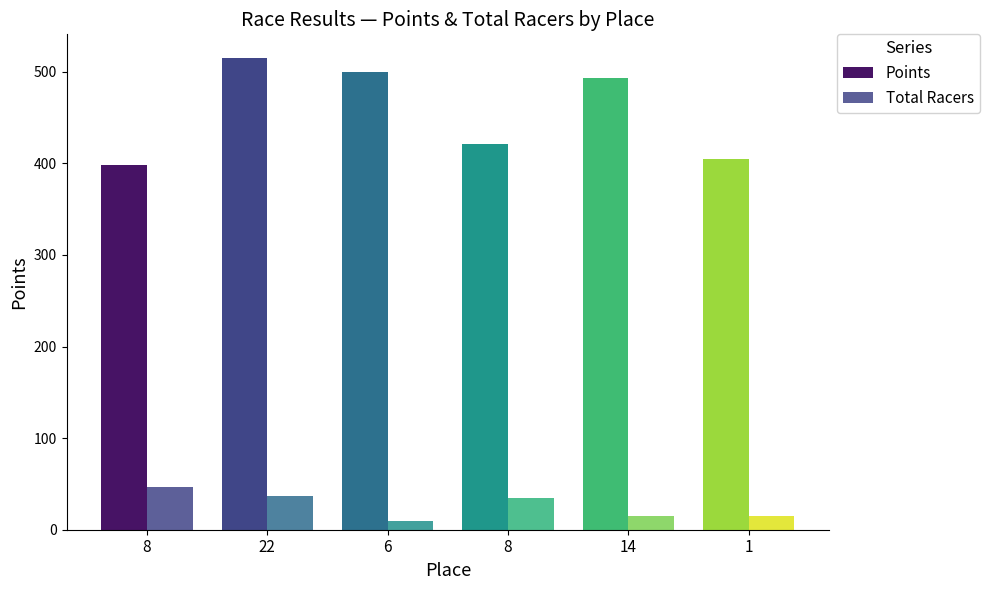

Does the chart contain stacked bars?

No